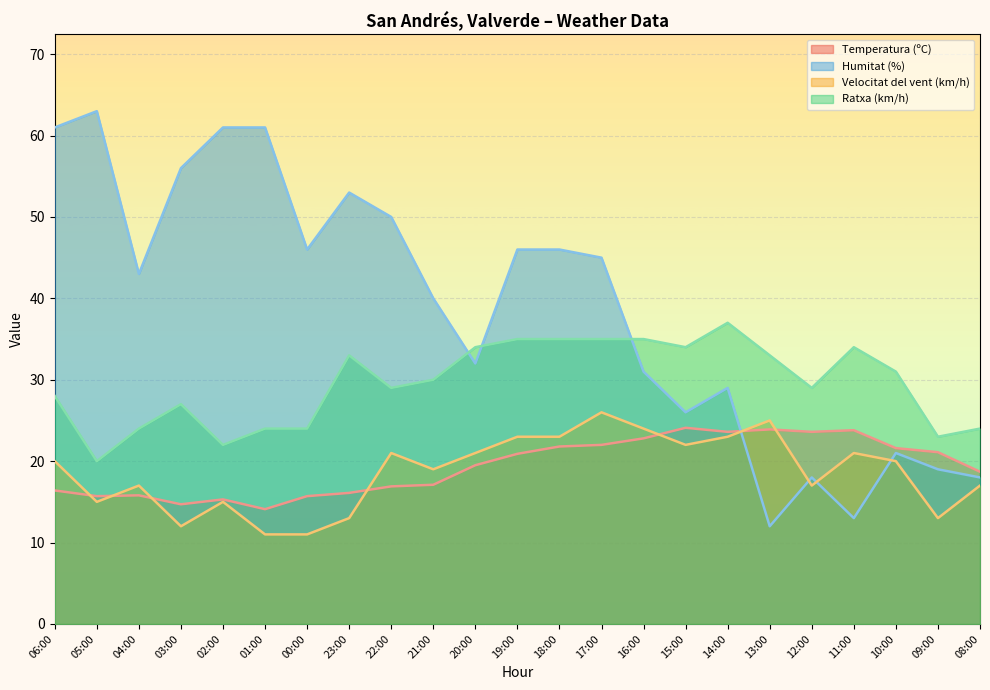

What are all the series names shown in the legend?

Temperatura (ºC), Humitat (%), Velocitat del vent (km/h), Ratxa (km/h)